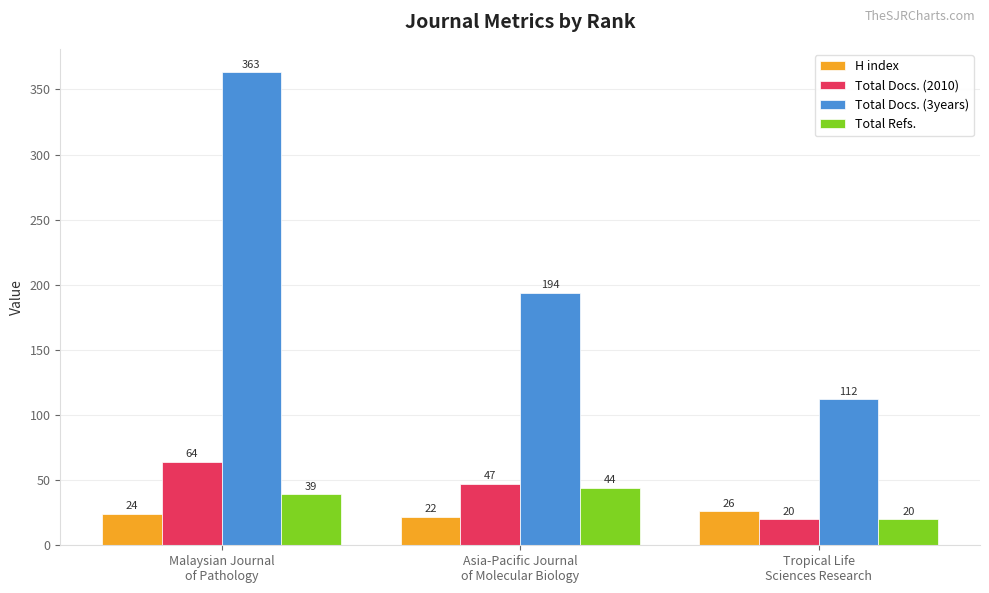

What is the sum of the Total Docs. (3years) values at Tropical Life
Sciences Research and Malaysian Journal
of Pathology?

475